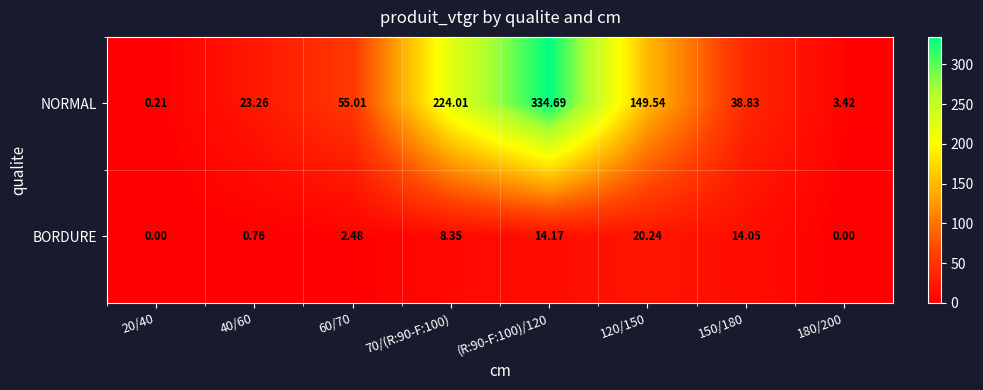

Which series has the widest spread of values?

NORMAL